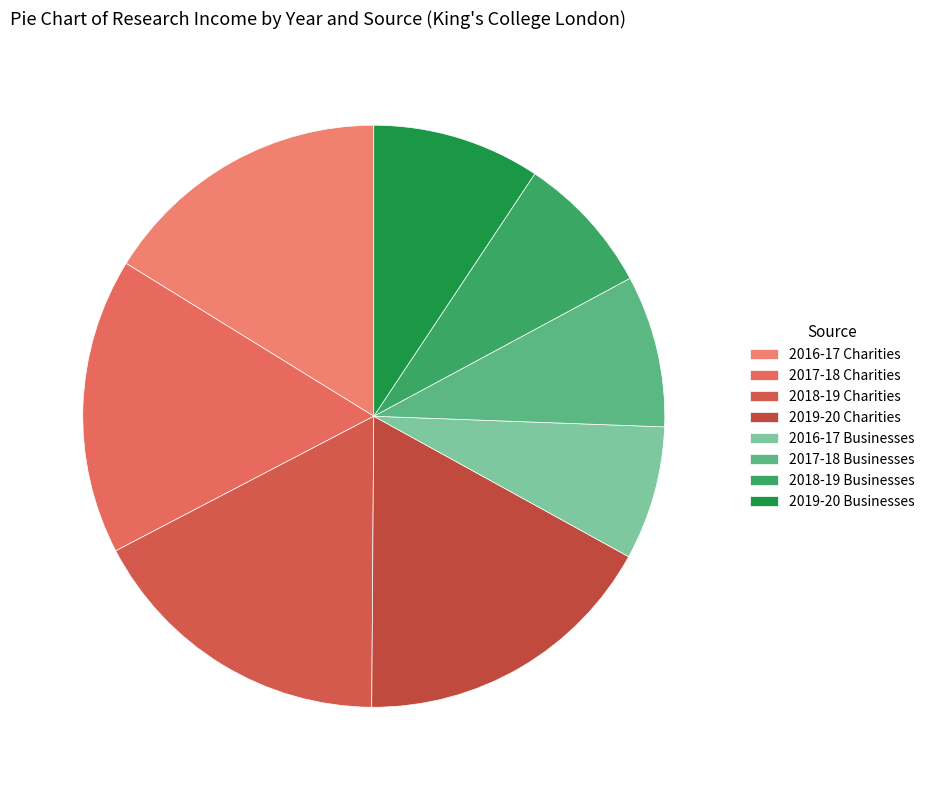

Count the number of slices in the pie.

8